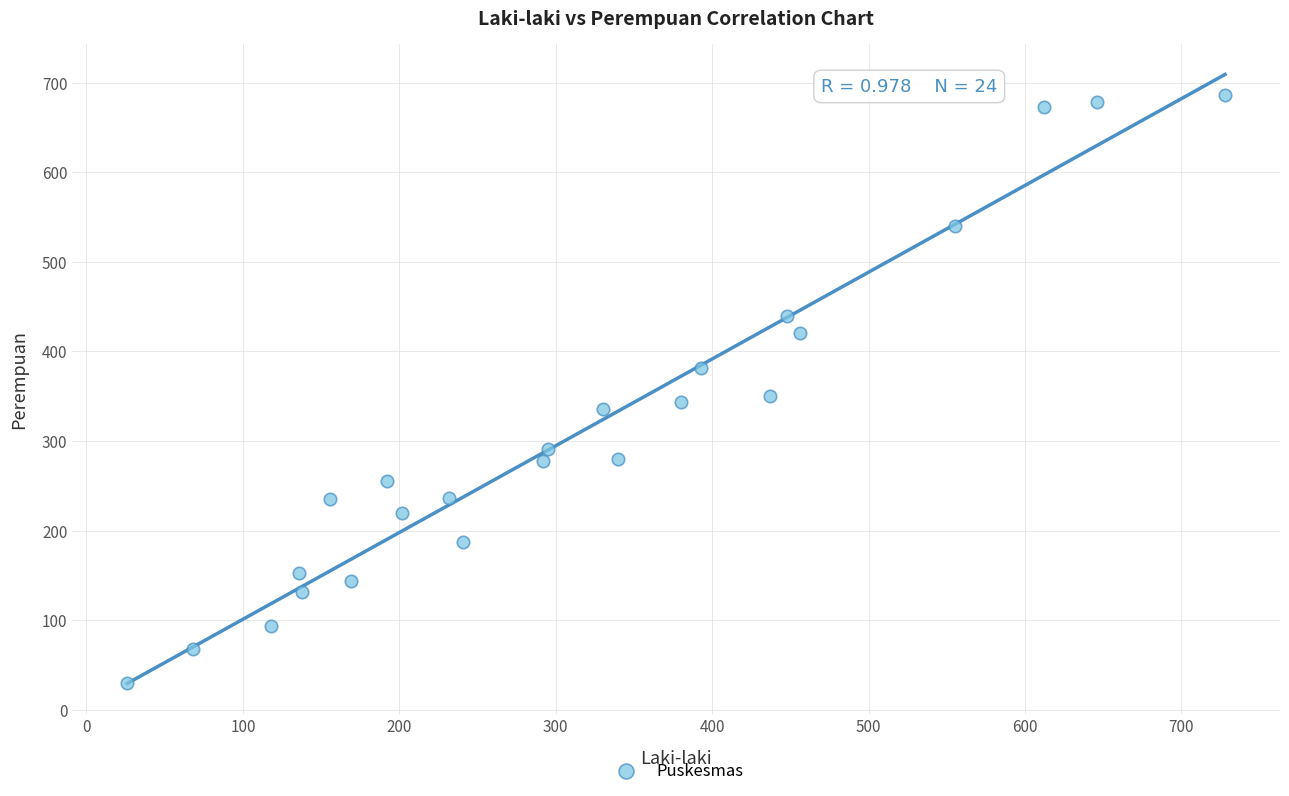

What is the range of X values (max minus min)?

702